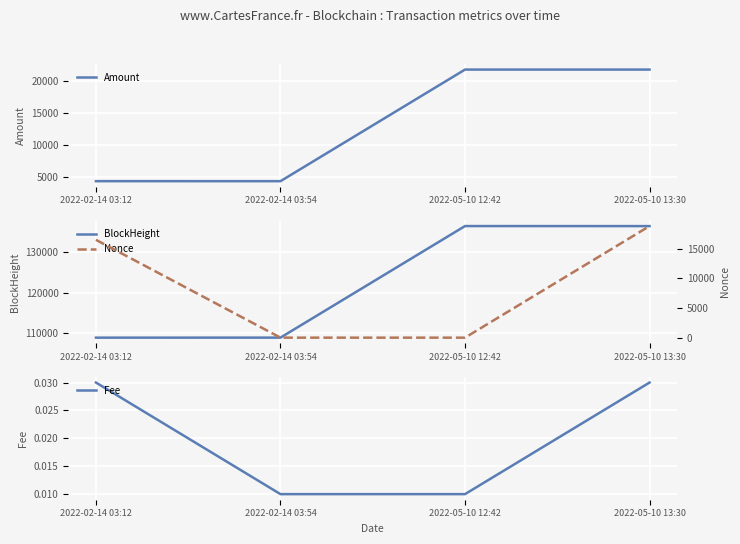

Which has a higher value, 2022-02-14 03:54 or 2022-05-10 12:42?

2022-05-10 12:42